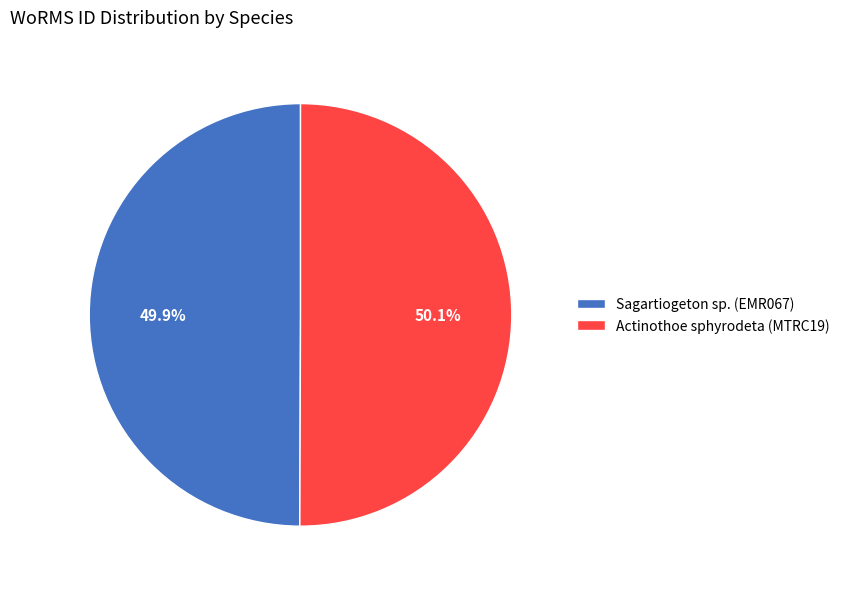

To the nearest percent, what is the combined percentage of Sagartiogeton sp. (EMR067) and Actinothoe sphyrodeta (MTRC19)?

100%